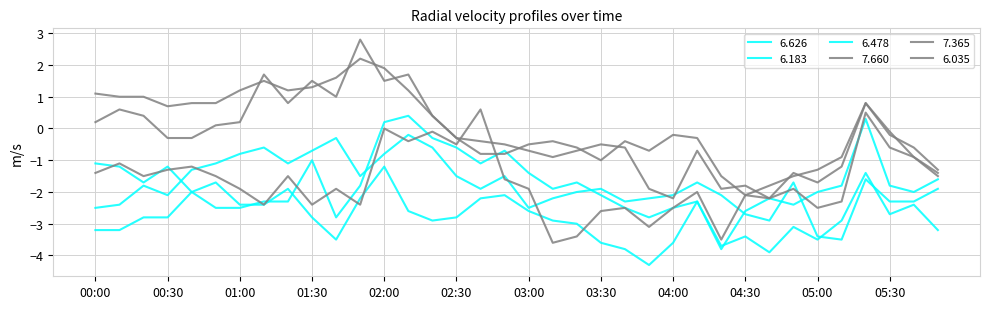

Does the chart display data point markers on the line(s)?

No